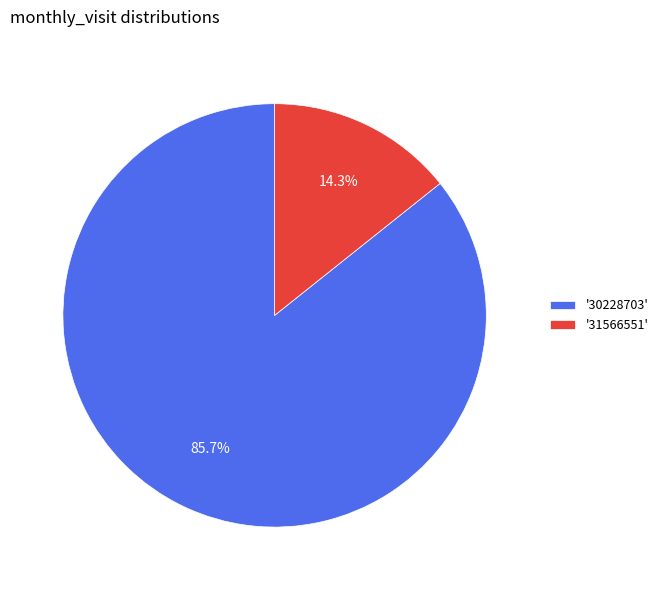

Is the sum of '31566551' and '30228703' greater than half?

Yes